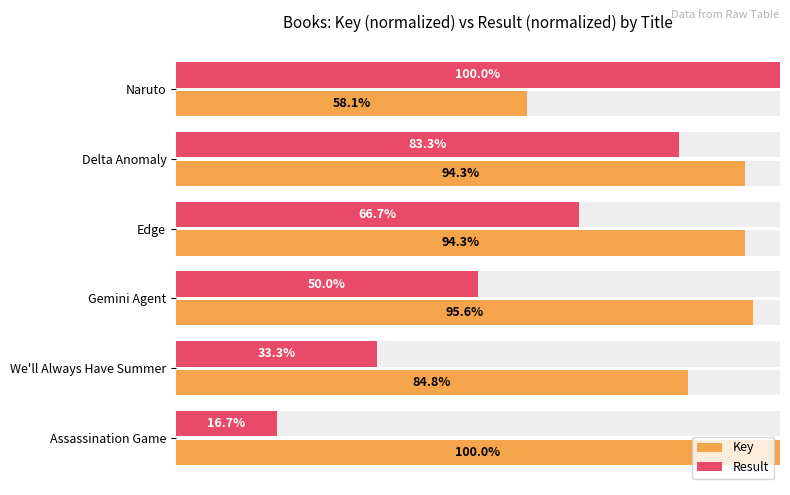

Which series has the largest range (max minus min)?

Result